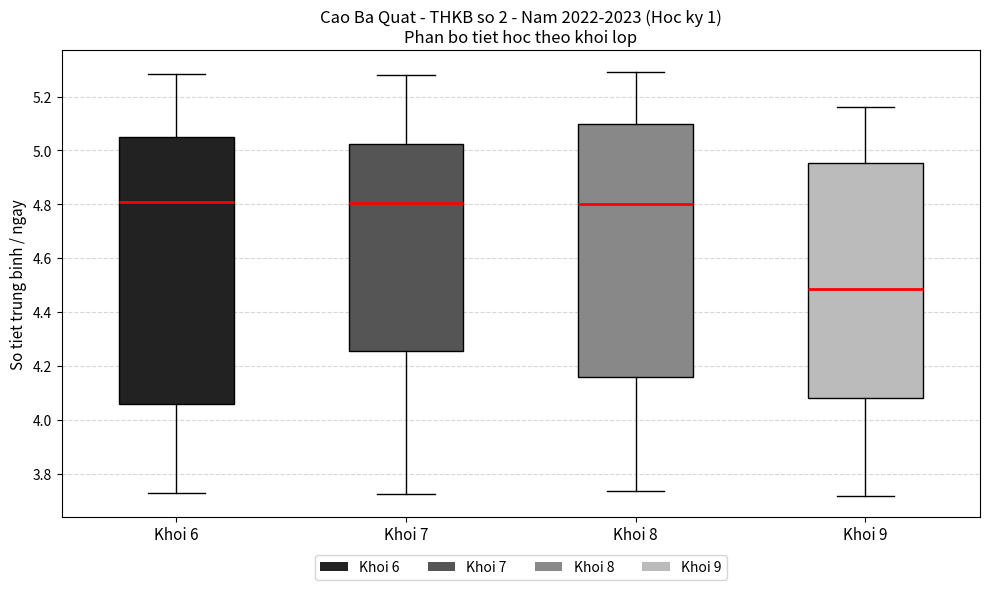

Which box is the tallest, from its lower edge to its upper edge?

Khoi 6